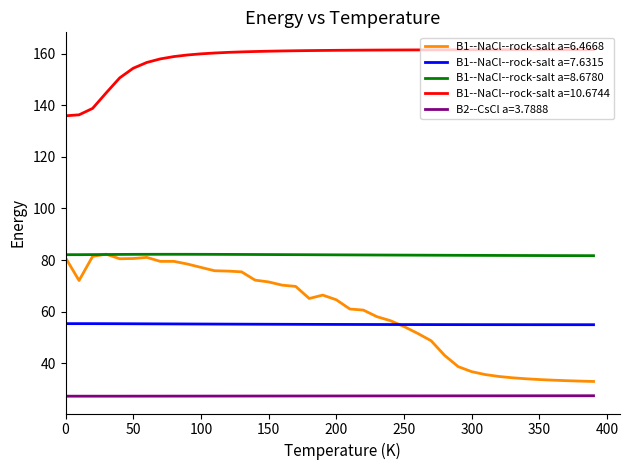

What is the difference between the maximum and minimum values in the B2--CsCl a=3.7888 series?

0.2